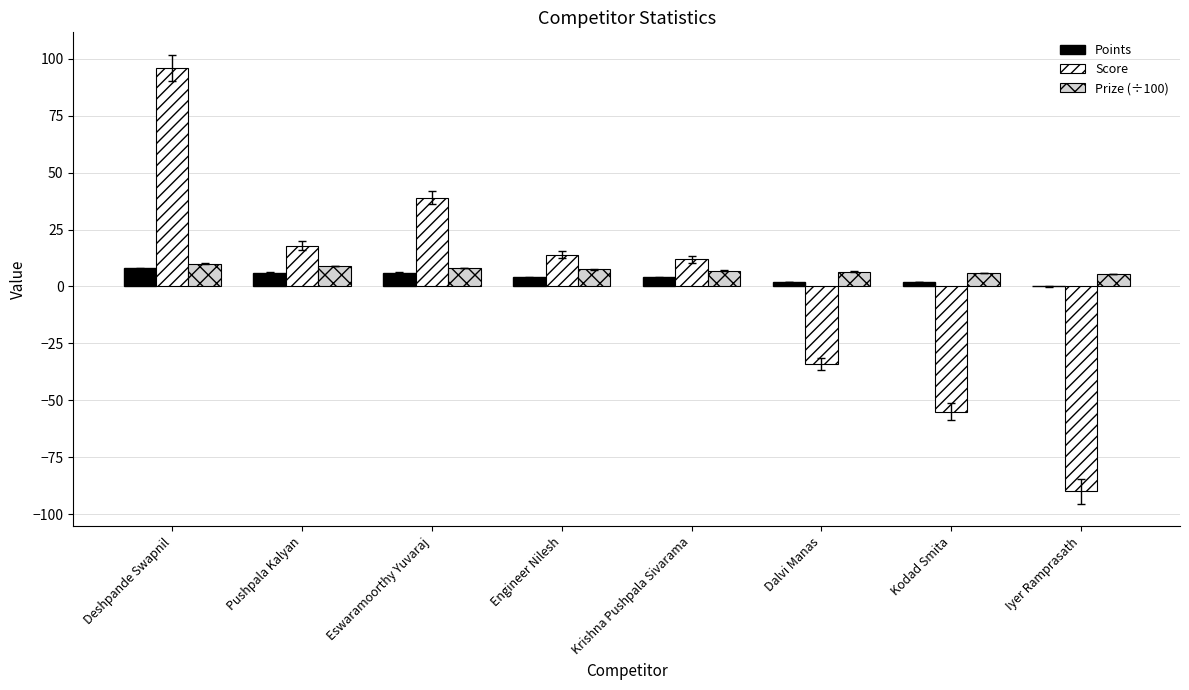

Is the value of Prize (÷100) at Deshpande Swapnil greater than the value of Score at Iyer Ramprasath?

Yes